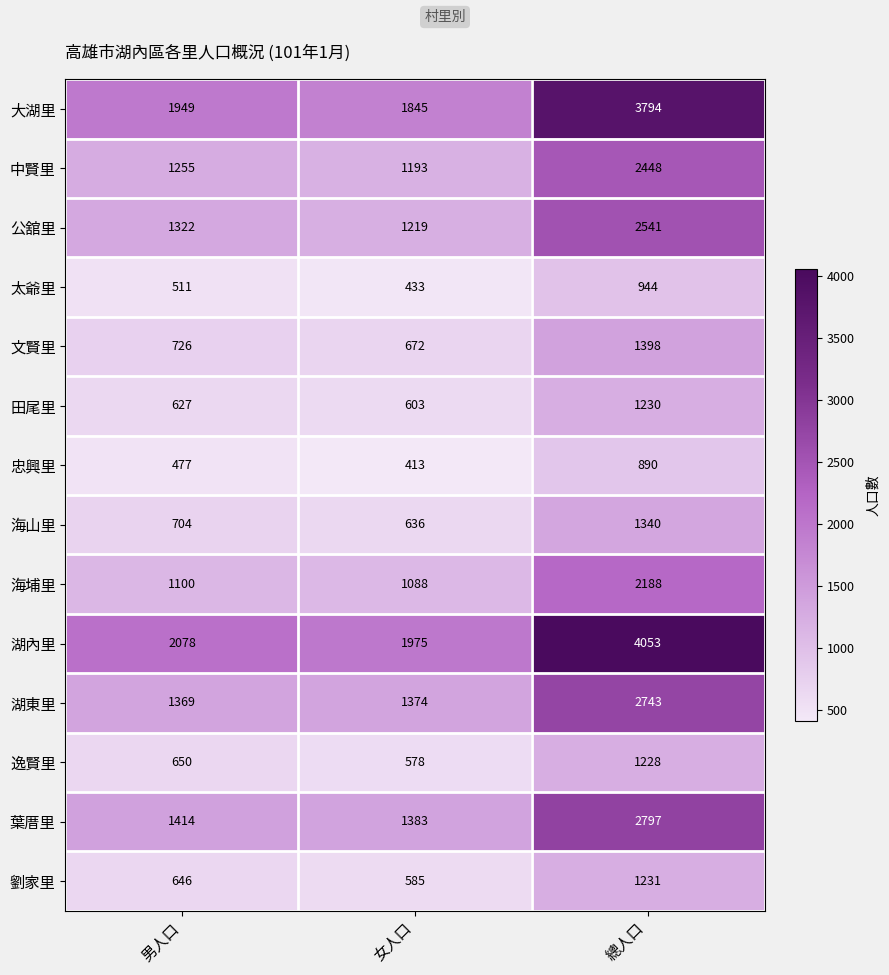

What is the highest value of the 海山里 series?

1340